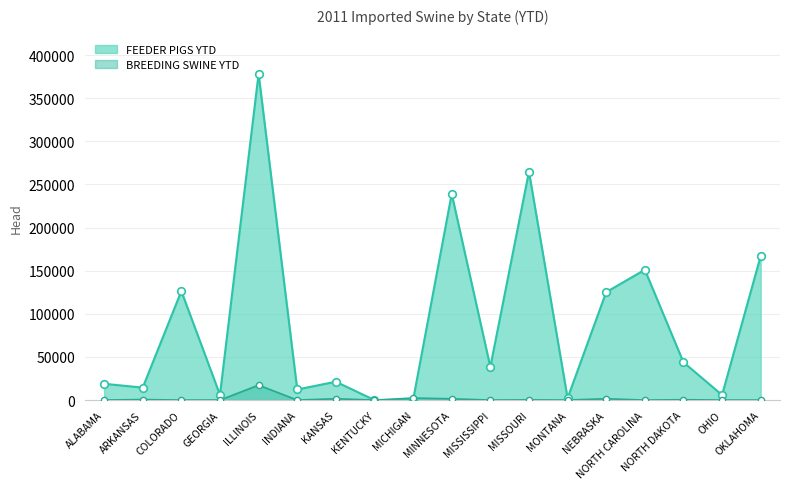

At how many categories does at least one series exceed 90905?

7